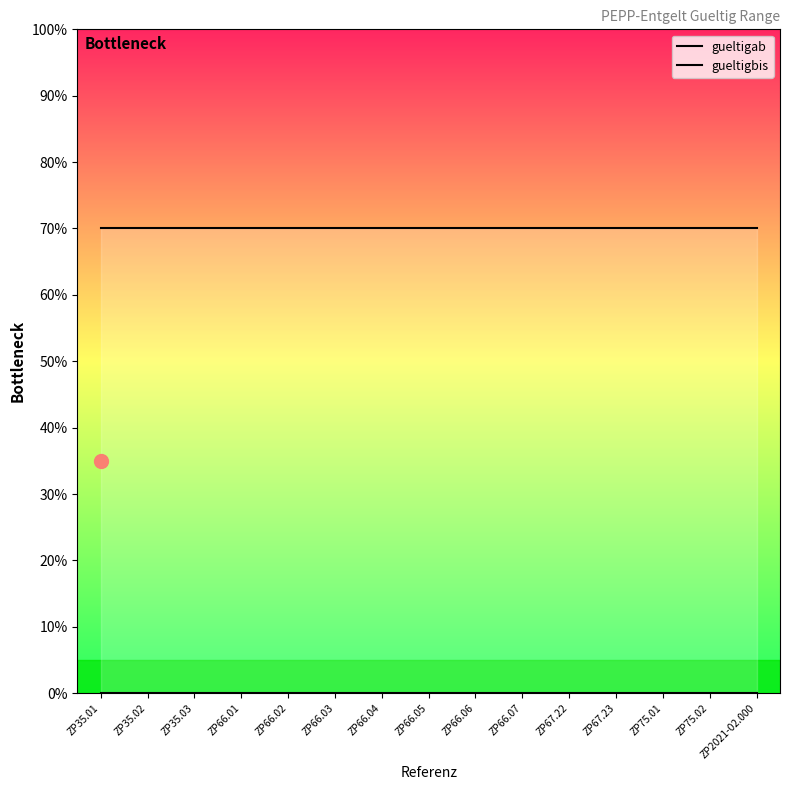

Reading right to left, extract all data points from this chart.

gueltigab: ZP2021-02.000=0	ZP75.02=0	ZP75.01=0	ZP67.23=0	ZP67.22=0	ZP66.07=0	ZP66.06=0	ZP66.05=0	ZP66.04=0	ZP66.03=0	ZP66.02=0	ZP66.01=0	ZP35.03=0	ZP35.02=0	ZP35.01=0
gueltigbis: ZP2021-02.000=70	ZP75.02=70	ZP75.01=70	ZP67.23=70	ZP67.22=70	ZP66.07=70	ZP66.06=70	ZP66.05=70	ZP66.04=70	ZP66.03=70	ZP66.02=70	ZP66.01=70	ZP35.03=70	ZP35.02=70	ZP35.01=70